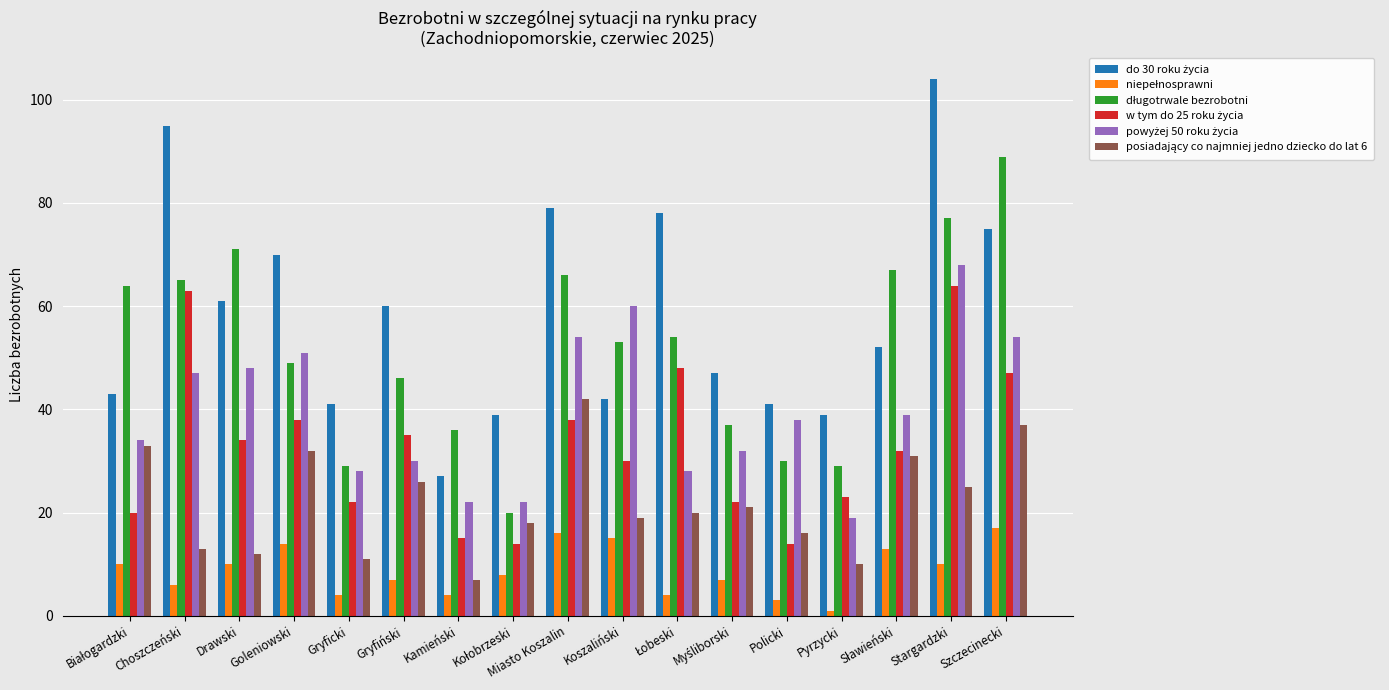

At which category is the sum across all series the highest?

Stargardzki